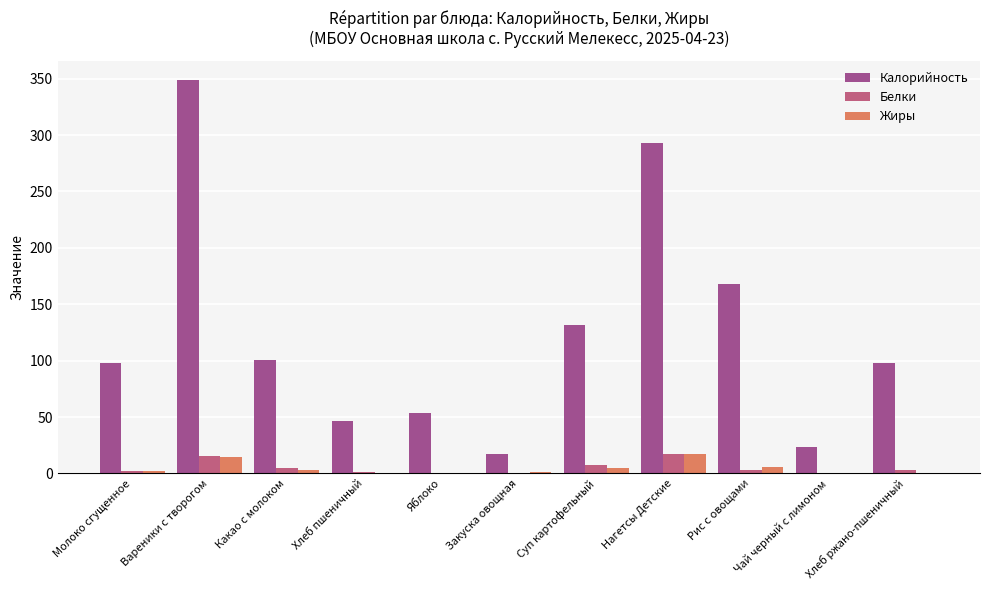

What is the label of the 4th bar from the left?

Хлеб пшеничный